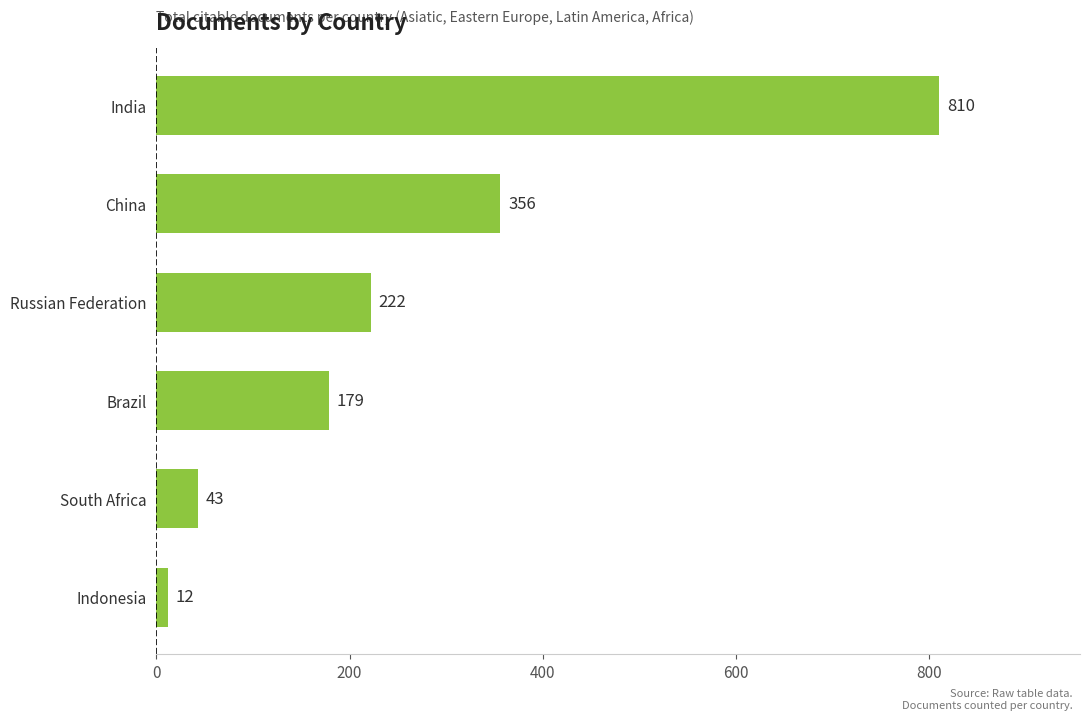

Are the bars horizontal?

Yes